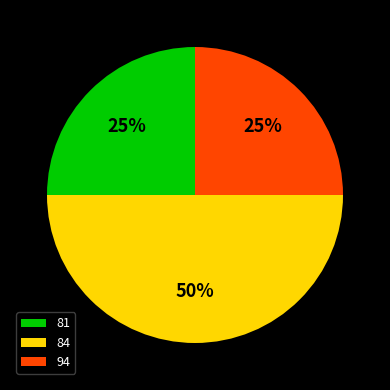

To the nearest percent, what percentage of the pie is 94?

25%